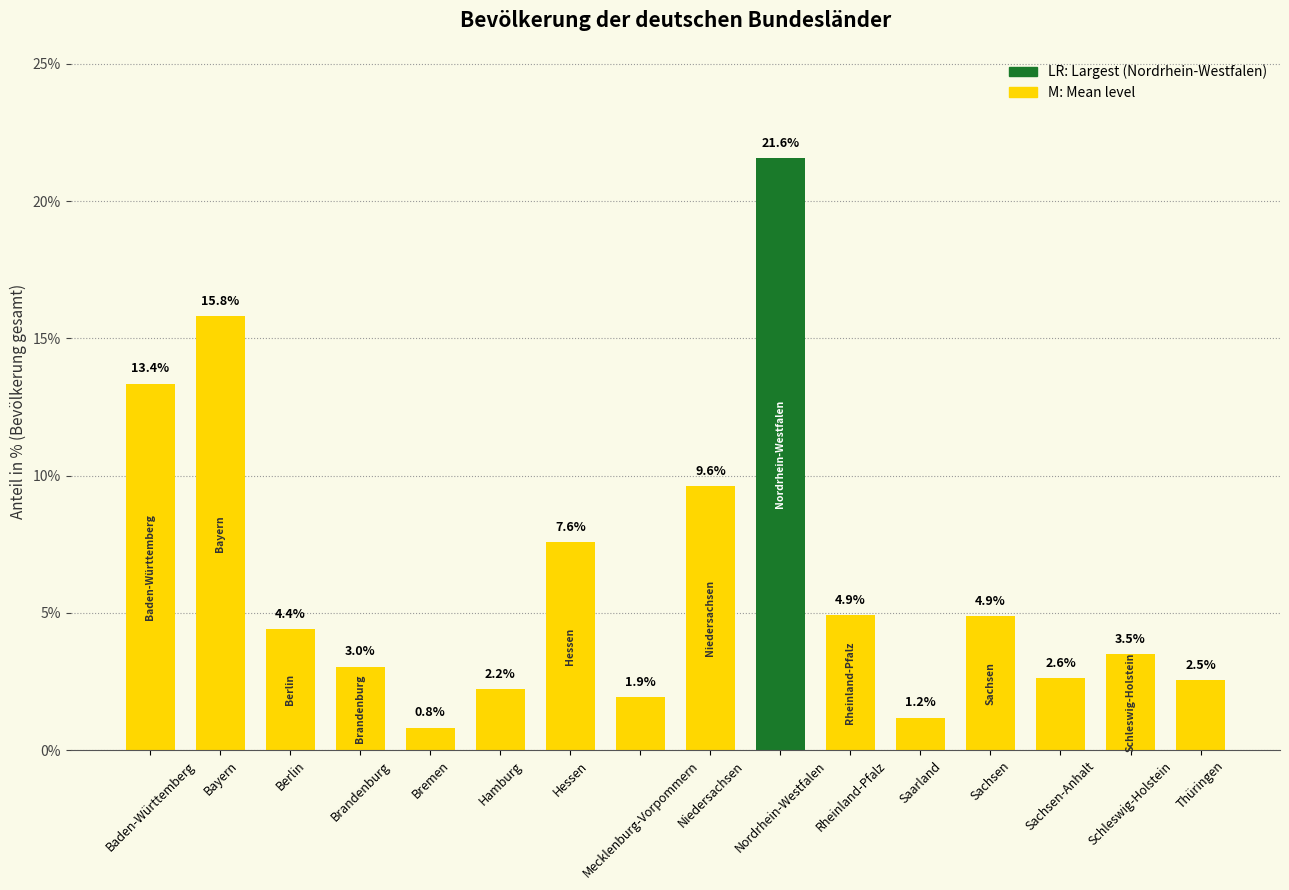

Reading left to right, what are all the values shown in this chart?

Baden-Württemberg=13.4	Bayern=15.8	Berlin=4.4	Brandenburg=3.0	Bremen=0.8	Hamburg=2.2	Hessen=7.6	Mecklenburg-Vorpommern=1.9	Niedersachsen=9.6	Nordrhein-Westfalen=21.6	Rheinland-Pfalz=4.9	Saarland=1.2	Sachsen=4.9	Sachsen-Anhalt=2.6	Schleswig-Holstein=3.5	Thüringen=2.5